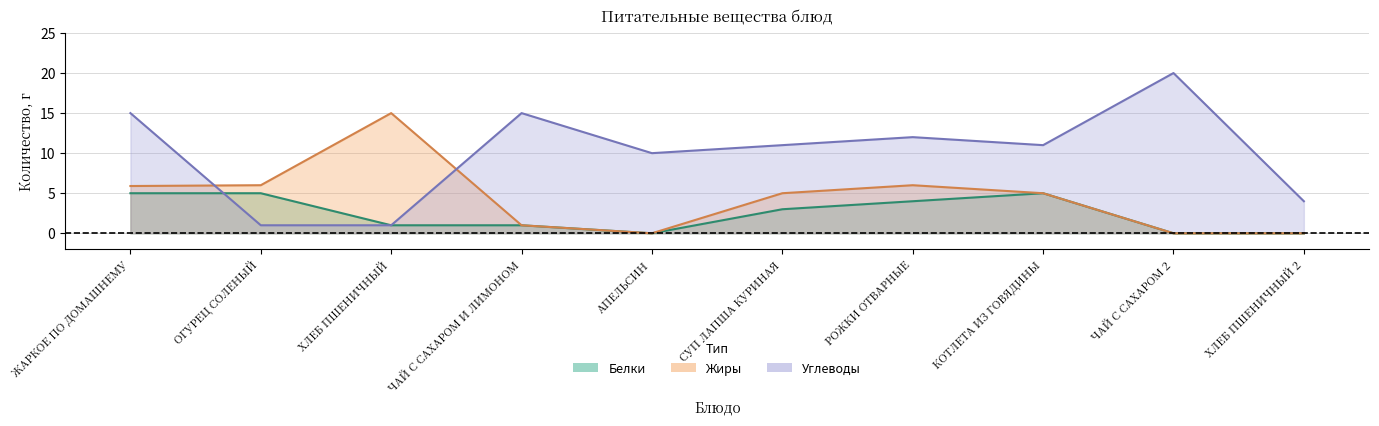

How many intersections are there between Белки and Углеводы?

1